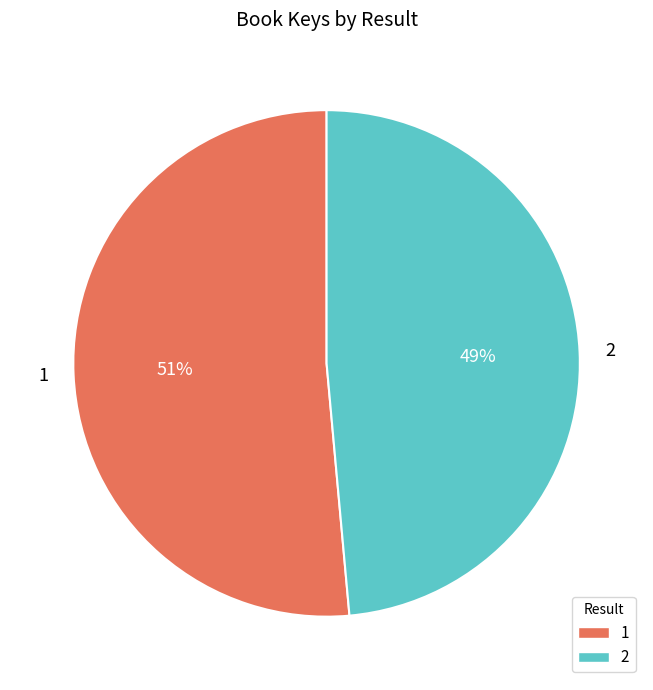

What is the majority slice?

1